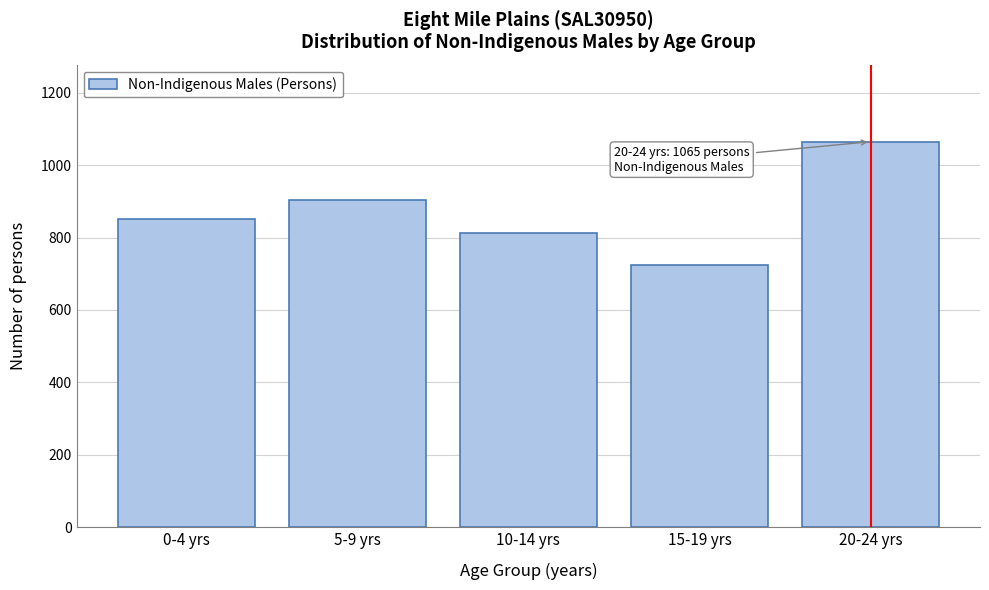

Reading left to right, list all the values displayed in this chart.

851	903	813	725	1065